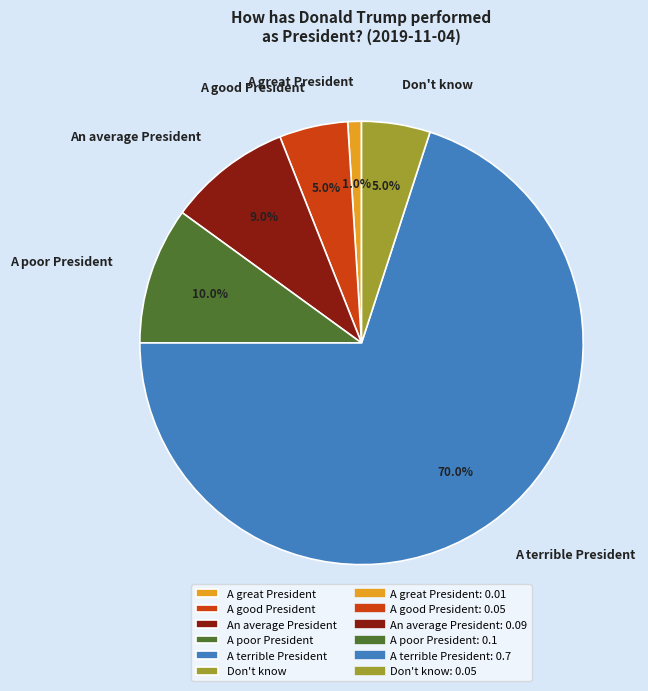

Combined, do A good President and A poor President account for over 50%?

No